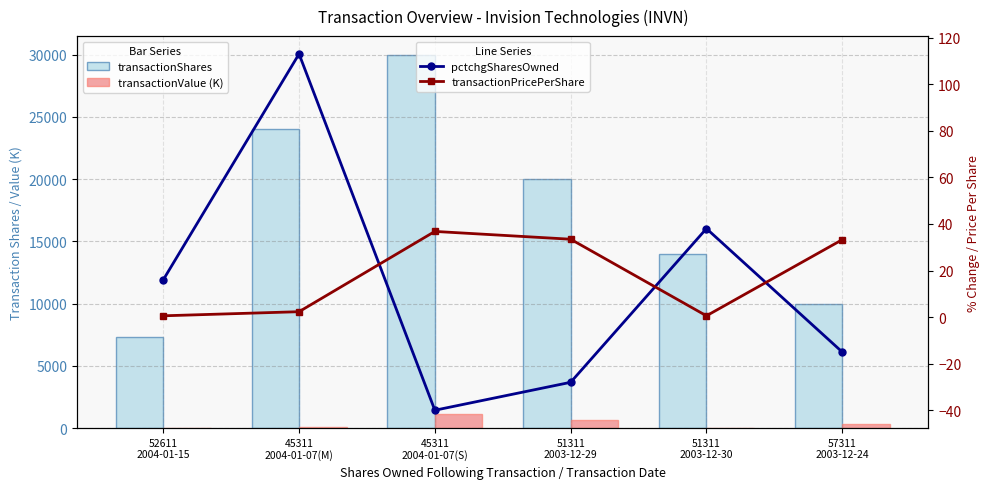

The value of pctchgSharesOwned at 51311
2003-12-30 is 58.1. True or false?

False